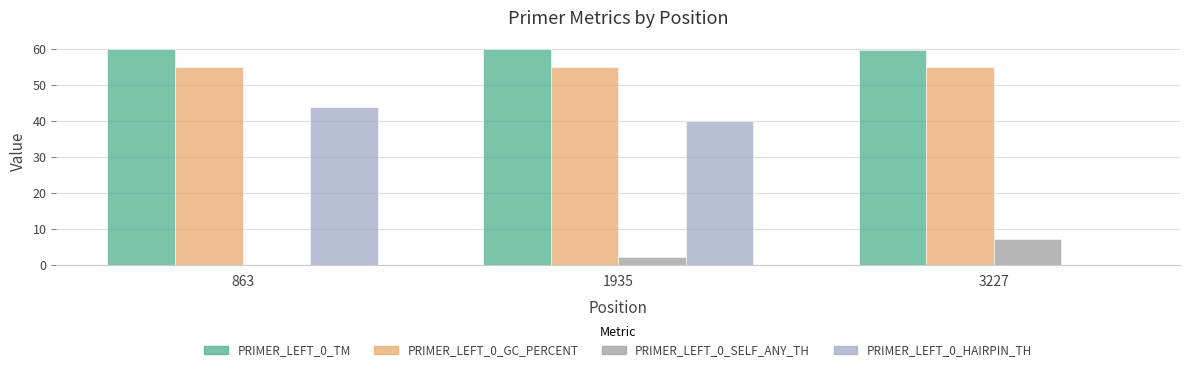

What is the total value across all series at 863?

159.0